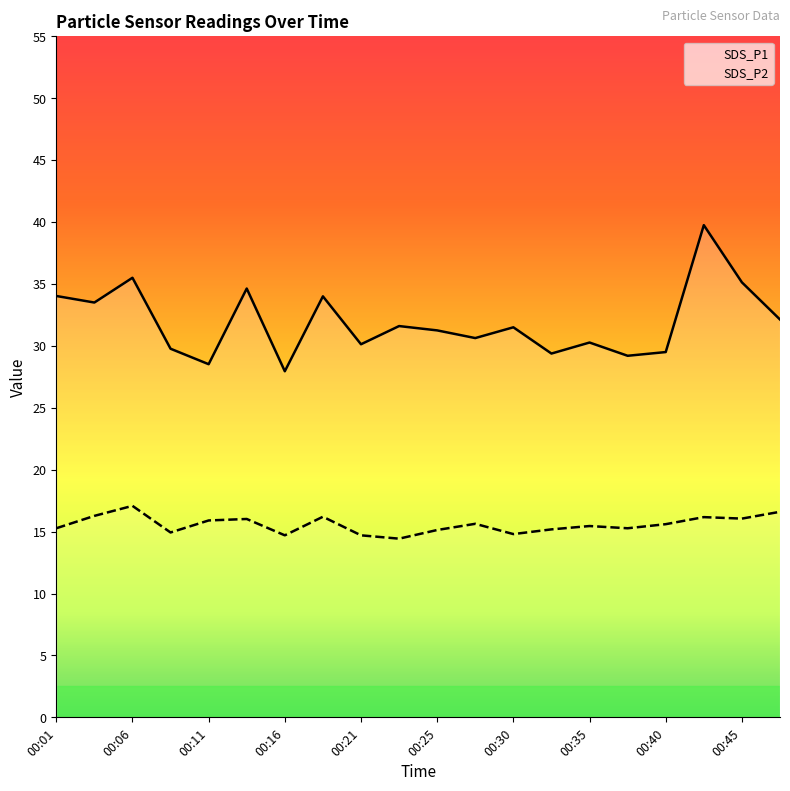

What is the lowest value of the SDS_P1 series?

27.9